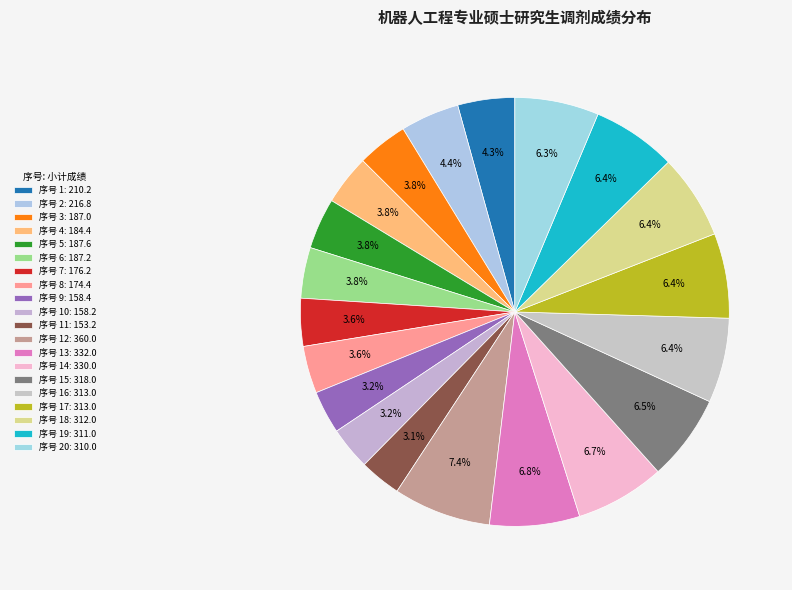

Count the number of slices in the pie.

20